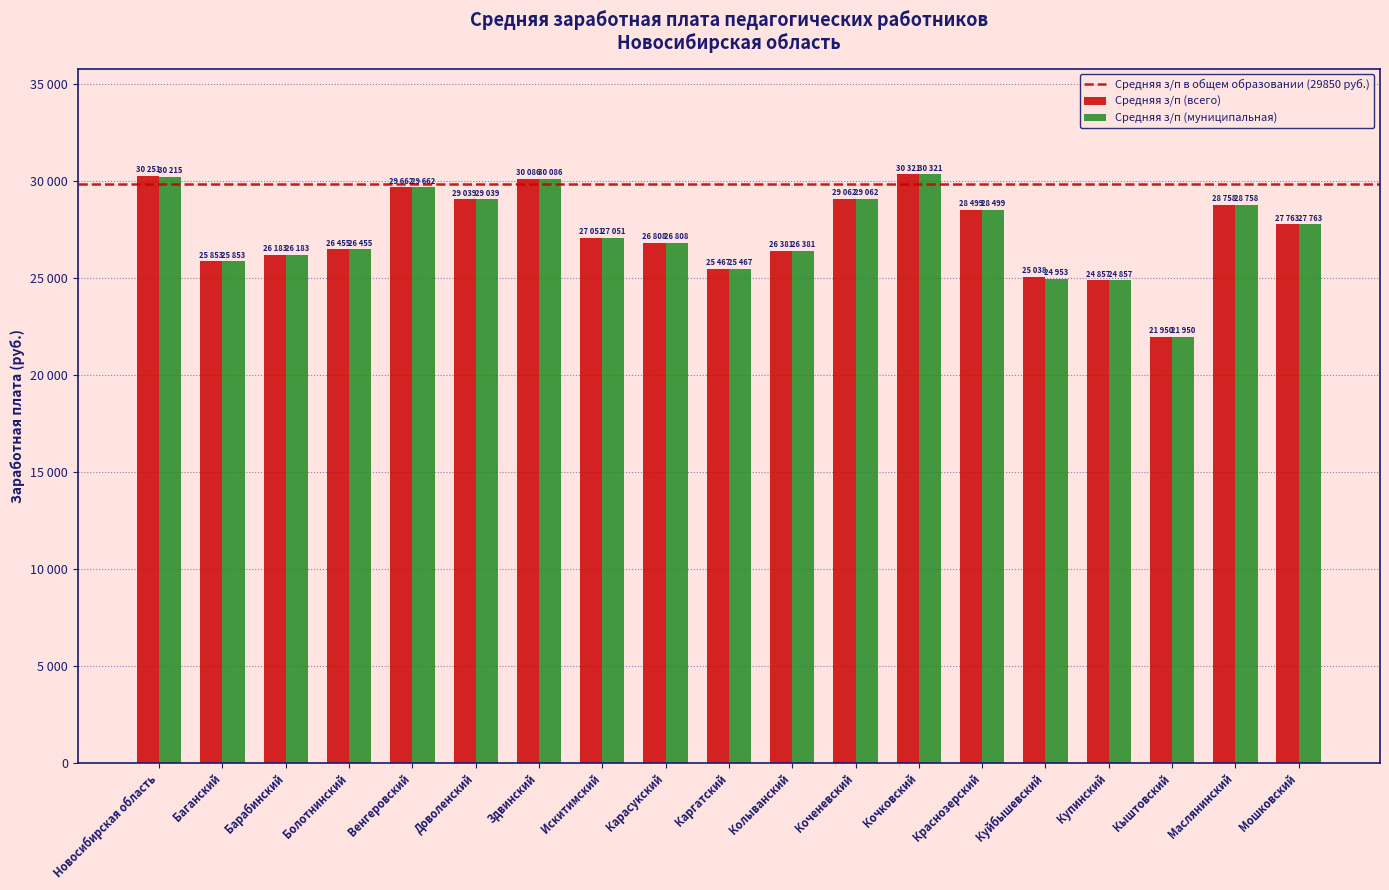

Reading right to left, list all the values displayed in this chart.

Средняя з/п (всего): Мошковский=27763.7	Маслянинский=28758.2	Кыштовский=21950.3	Купинский=24857.8	Куйбышевский=25038.4	Краснозерский=28499.1	Кочковский=30321.6	Коченевский=29062.9	Колыванский=26381.9	Каргатский=25467.4	Карасукский=26808.8	Искитимский=27051.9	Здвинский=30086.8	Доволенский=29039.2	Венгеровский=29662.1	Болотнинский=26455.1	Барабинский=26183.3	Баганский=25853.6	Новосибирская область=30251.1
Средняя з/п (муниципальная): Мошковский=27763.7	Маслянинский=28758.2	Кыштовский=21950.3	Купинский=24857.8	Куйбышевский=24953.4	Краснозерский=28499.1	Кочковский=30321.6	Коченевский=29062.9	Колыванский=26381.9	Каргатский=25467.4	Карасукский=26808.8	Искитимский=27051.9	Здвинский=30086.8	Доволенский=29039.2	Венгеровский=29662.1	Болотнинский=26455.1	Барабинский=26183.3	Баганский=25853.6	Новосибирская область=30215.3